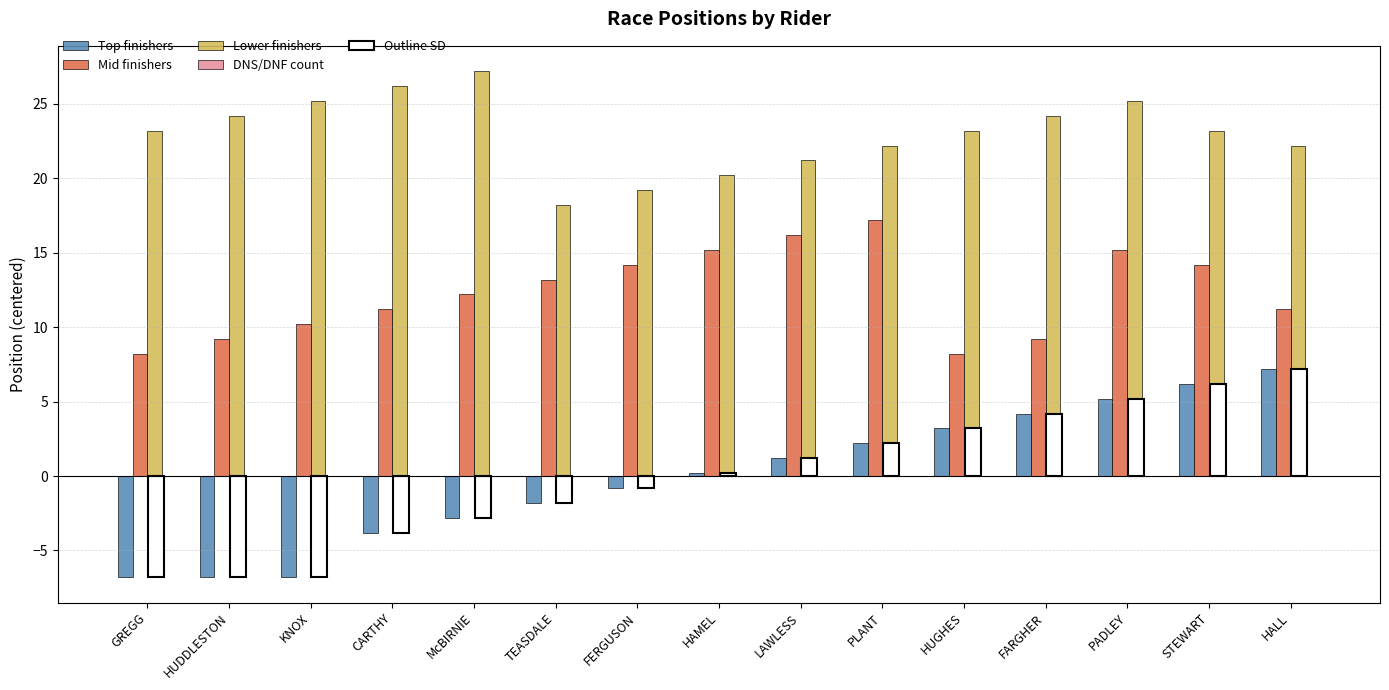

What is the label of the 11th bar from the left?

HUGHES